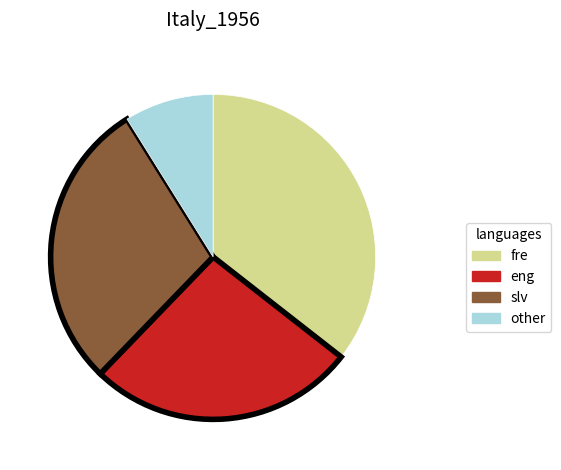

Rank the categories by value from highest to lowest.

fre, slv, eng, other